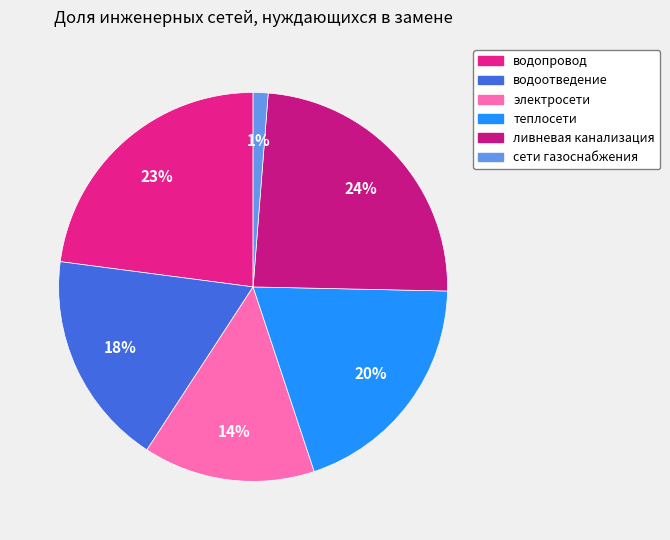

What is the ratio of the value at водоотведение to the value at теплосети?

0.9